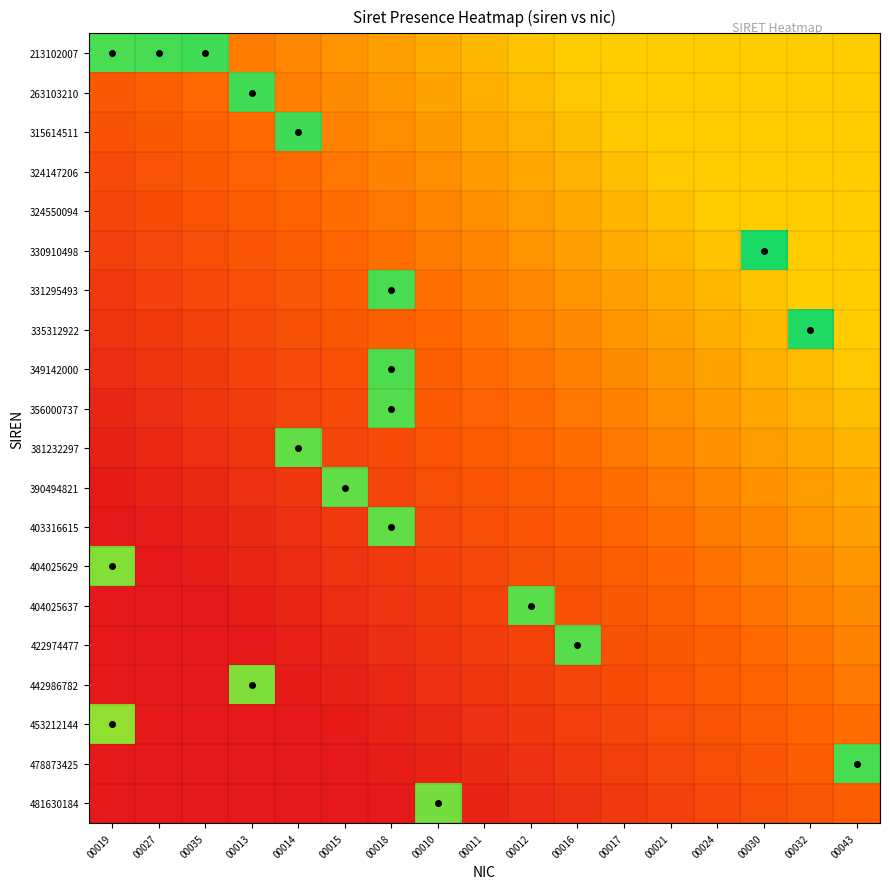

Reading right to left, extract all data points from this chart.

213102007: 00043=0.6	00032=0.6	00030=0.6	00024=0.6	00021=0.6	00017=0.6	00016=0.6	00012=0.6	00011=0.6	00010=0.5	00018=0.5	00015=0.5	00014=0.4	00013=0.4	00035=0.9	00027=0.9	00019=0.9
263103210: 00043=0.6	00032=0.6	00030=0.6	00024=0.6	00021=0.6	00017=0.6	00016=0.6	00012=0.6	00011=0.5	00010=0.5	00018=0.5	00015=0.4	00014=0.4	00013=0.9	00035=0.3	00027=0.3	00019=0.3
315614511: 00043=0.6	00032=0.6	00030=0.6	00024=0.6	00021=0.6	00017=0.6	00016=0.6	00012=0.5	00011=0.5	00010=0.5	00018=0.4	00015=0.4	00014=0.9	00013=0.3	00035=0.3	00027=0.3	00019=0.2
324147206: 00043=0.6	00032=0.6	00030=0.6	00024=0.6	00021=0.6	00017=0.6	00016=0.5	00012=0.5	00011=0.5	00010=0.4	00018=0.4	00015=0.4	00014=0.3	00013=0.3	00035=0.3	00027=0.3	00019=0.2
324550094: 00043=0.6	00032=0.6	00030=0.6	00024=0.6	00021=0.6	00017=0.5	00016=0.5	00012=0.5	00011=0.4	00010=0.4	00018=0.4	00015=0.4	00014=0.3	00013=0.3	00035=0.3	00027=0.2	00019=0.2
330910498: 00043=0.6	00032=0.6	00030=1.0	00024=0.6	00021=0.5	00017=0.5	00016=0.5	00012=0.4	00011=0.4	00010=0.4	00018=0.4	00015=0.3	00014=0.3	00013=0.3	00035=0.2	00027=0.2	00019=0.2
331295493: 00043=0.6	00032=0.6	00030=0.6	00024=0.5	00021=0.5	00017=0.5	00016=0.5	00012=0.4	00011=0.4	00010=0.4	00018=0.9	00015=0.3	00014=0.3	00013=0.2	00035=0.2	00027=0.2	00019=0.1
335312922: 00043=0.6	00032=1.0	00030=0.6	00024=0.5	00021=0.5	00017=0.5	00016=0.4	00012=0.4	00011=0.4	00010=0.3	00018=0.3	00015=0.3	00014=0.2	00013=0.2	00035=0.2	00027=0.1	00019=0.1
349142000: 00043=0.6	00032=0.6	00030=0.5	00024=0.5	00021=0.5	00017=0.4	00016=0.4	00012=0.4	00011=0.3	00010=0.3	00018=0.9	00015=0.2	00014=0.2	00013=0.2	00035=0.2	00027=0.1	00019=0.1
356000737: 00043=0.6	00032=0.5	00030=0.5	00024=0.5	00021=0.4	00017=0.4	00016=0.4	00012=0.3	00011=0.3	00010=0.3	00018=0.9	00015=0.2	00014=0.2	00013=0.2	00035=0.1	00027=0.1	00019=0.1
381232297: 00043=0.5	00032=0.5	00030=0.5	00024=0.4	00021=0.4	00017=0.4	00016=0.3	00012=0.3	00011=0.3	00010=0.3	00018=0.2	00015=0.2	00014=0.9	00013=0.1	00035=0.1	00027=0.1	00019=0.0
390494821: 00043=0.5	00032=0.5	00030=0.4	00024=0.4	00021=0.4	00017=0.4	00016=0.3	00012=0.3	00011=0.3	00010=0.2	00018=0.2	00015=0.9	00014=0.1	00013=0.1	00035=0.1	00027=0.0	00019=0.0
403316615: 00043=0.5	00032=0.5	00030=0.4	00024=0.4	00021=0.4	00017=0.3	00016=0.3	00012=0.3	00011=0.2	00010=0.2	00018=0.9	00015=0.1	00014=0.1	00013=0.1	00035=0.0	00027=0.0	00019=0.0
404025629: 00043=0.5	00032=0.4	00030=0.4	00024=0.4	00021=0.3	00017=0.3	00016=0.3	00012=0.2	00011=0.2	00010=0.2	00018=0.1	00015=0.1	00014=0.1	00013=0.1	00035=0.0	00027=0.0	00019=0.8
404025637: 00043=0.4	00032=0.4	00030=0.4	00024=0.3	00021=0.3	00017=0.3	00016=0.2	00012=0.9	00011=0.2	00010=0.2	00018=0.1	00015=0.1	00014=0.1	00013=0.0	00035=0.0	00027=0.0	00019=0.0
422974477: 00043=0.4	00032=0.4	00030=0.3	00024=0.3	00021=0.3	00017=0.2	00016=0.9	00012=0.2	00011=0.2	00010=0.1	00018=0.1	00015=0.1	00014=0.0	00013=0.0	00035=0.0	00027=0.0	00019=0.0
442986782: 00043=0.4	00032=0.3	00030=0.3	00024=0.3	00021=0.3	00017=0.2	00016=0.2	00012=0.2	00011=0.1	00010=0.1	00018=0.1	00015=0.0	00014=0.0	00013=0.8	00035=0.0	00027=0.0	00019=0.0
453212144: 00043=0.4	00032=0.3	00030=0.3	00024=0.3	00021=0.2	00017=0.2	00016=0.2	00012=0.1	00011=0.1	00010=0.1	00018=0.0	00015=0.0	00014=0.0	00013=0.0	00035=0.0	00027=0.0	00019=0.8
478873425: 00043=0.9	00032=0.3	00030=0.3	00024=0.2	00021=0.2	00017=0.2	00016=0.1	00012=0.1	00011=0.1	00010=0.0	00018=0.0	00015=0.0	00014=0.0	00013=0.0	00035=0.0	00027=0.0	00019=0.0
481630184: 00043=0.3	00032=0.3	00030=0.2	00024=0.2	00021=0.2	00017=0.1	00016=0.1	00012=0.1	00011=0.0	00010=0.8	00018=0.0	00015=0.0	00014=0.0	00013=0.0	00035=0.0	00027=0.0	00019=0.0